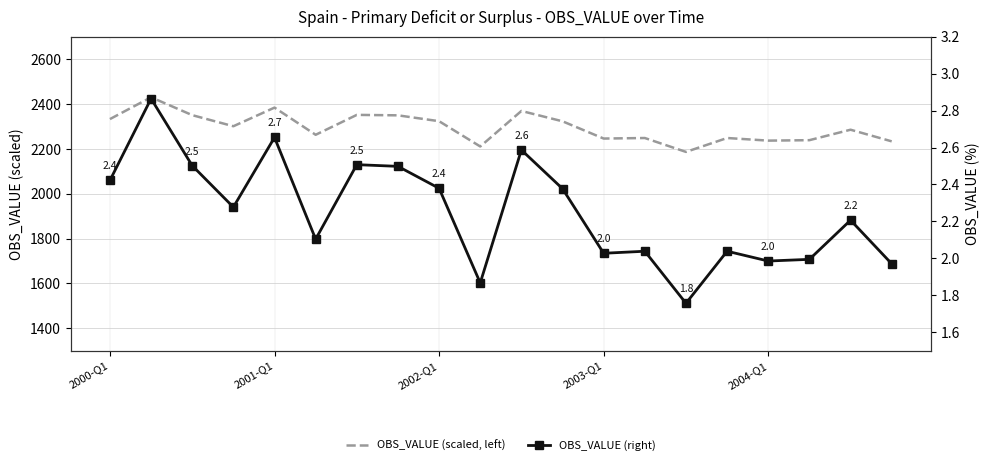

True or false: OBS_VALUE (right) and OBS_VALUE (scaled, left) intersect in this chart.

False